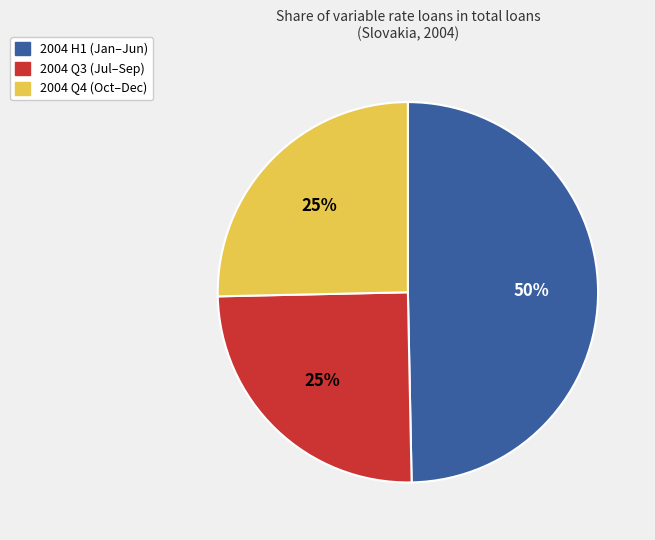

Is there any slice that represents more than half of the pie?

No